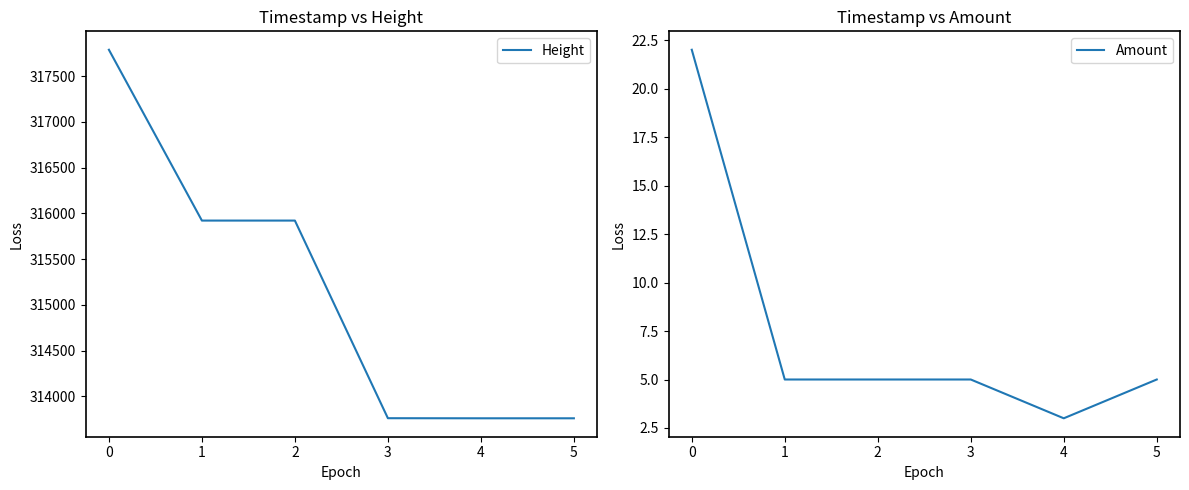

Reading left to right, what are all the values shown in this chart?

Height: 317788	315921	315921	313761	313760	313760
Amount: 22	5	5	5	3	5